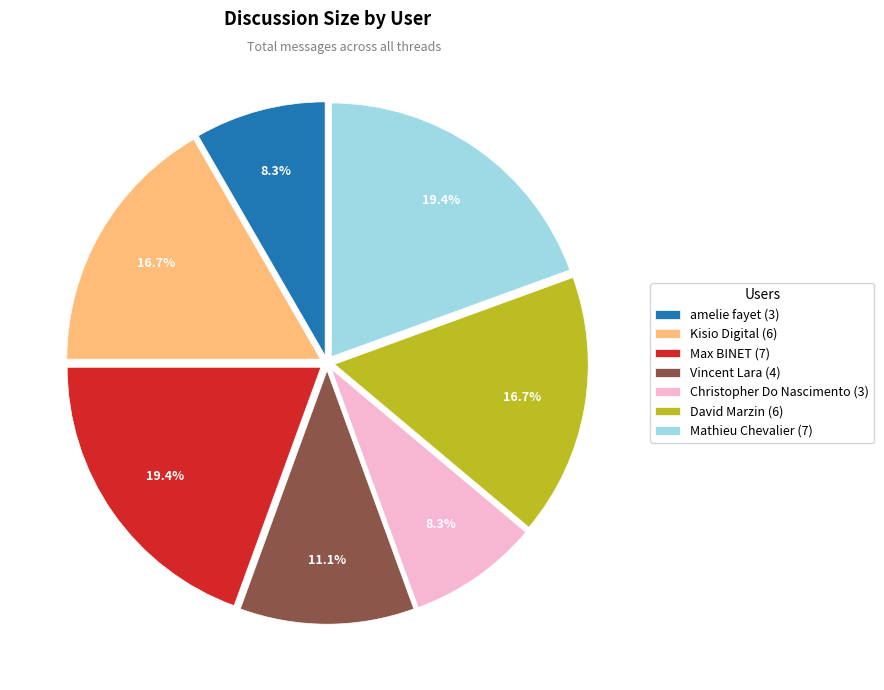

Count the number of slices in the pie.

7